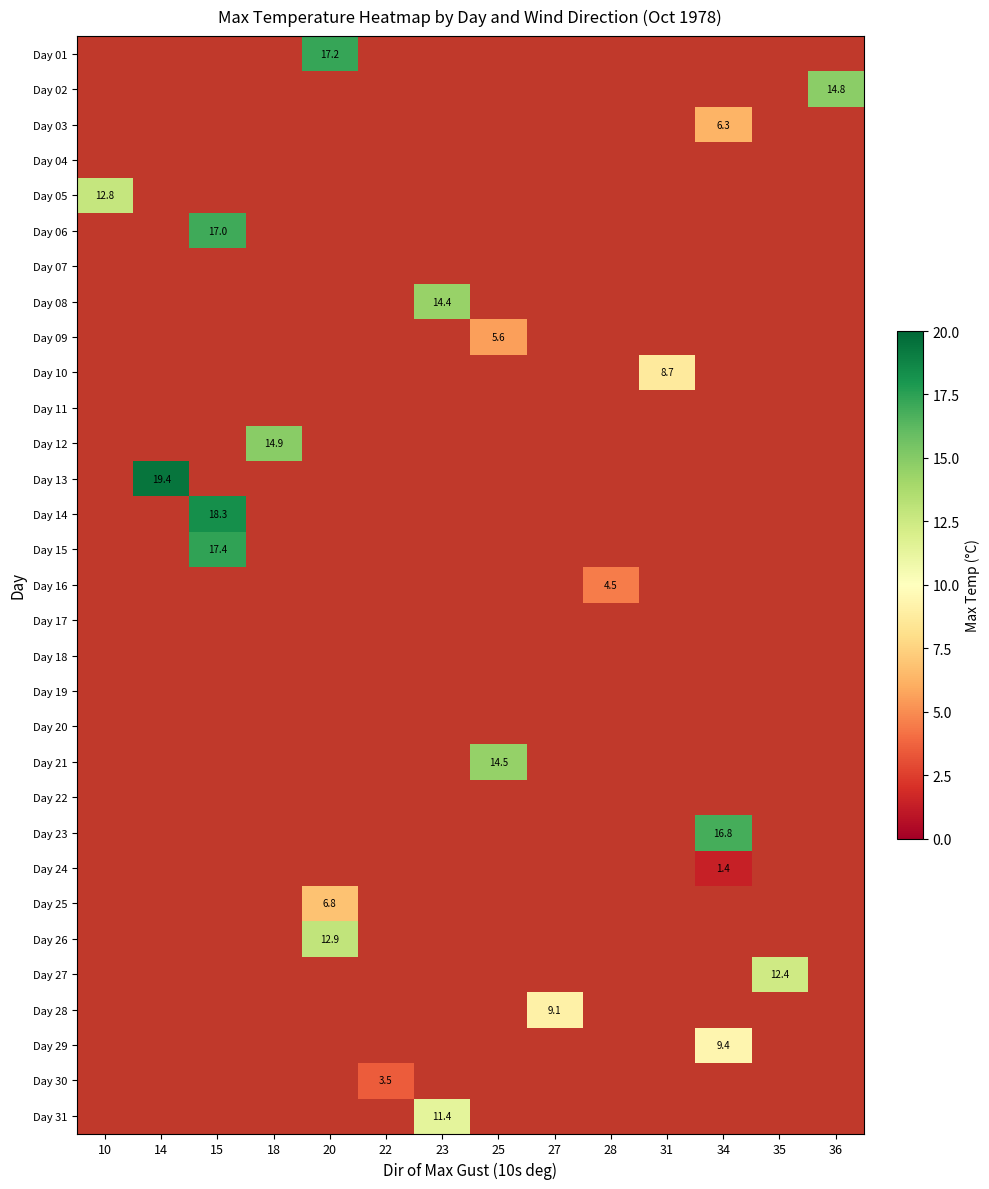

The Day 08 series shows 22.8 at 23. True or false?

False